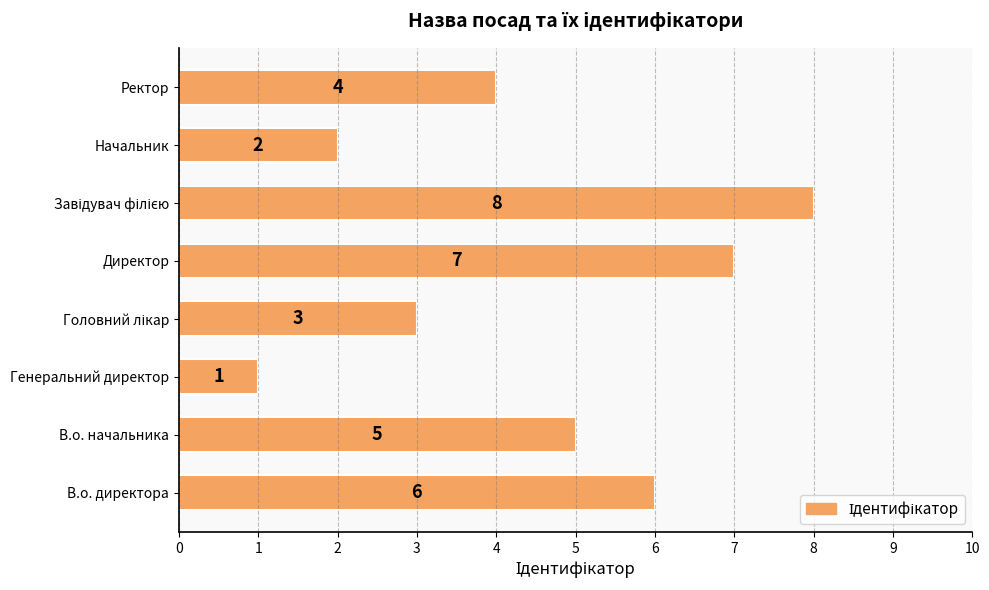

Reading bottom to top, list all the values displayed in this chart.

6	5	1	3	7	8	2	4